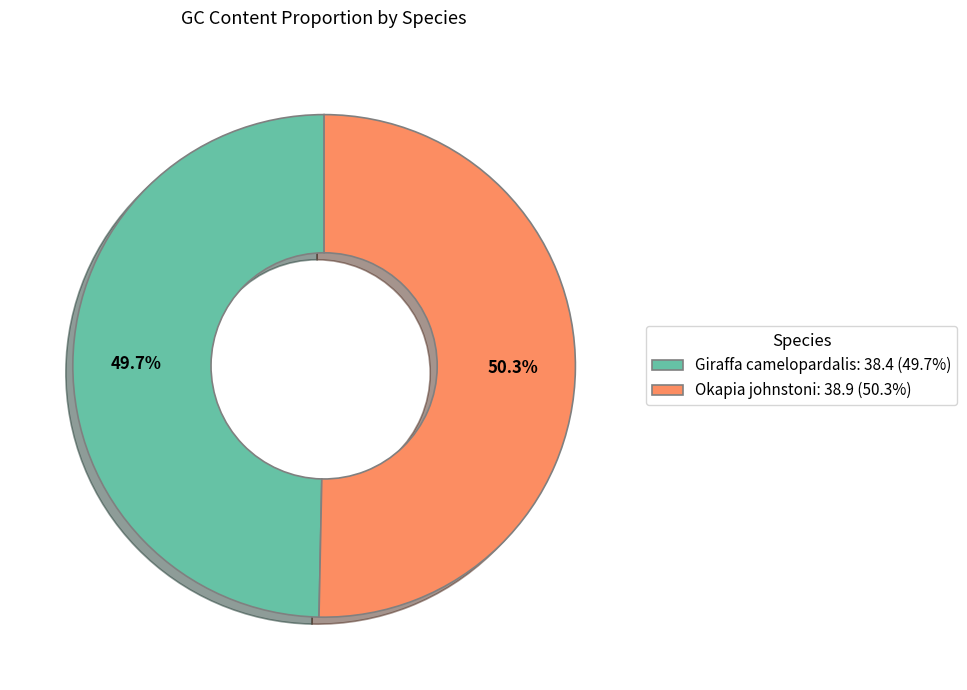

Which has a higher value, Okapia johnstoni or Giraffa camelopardalis?

Okapia johnstoni